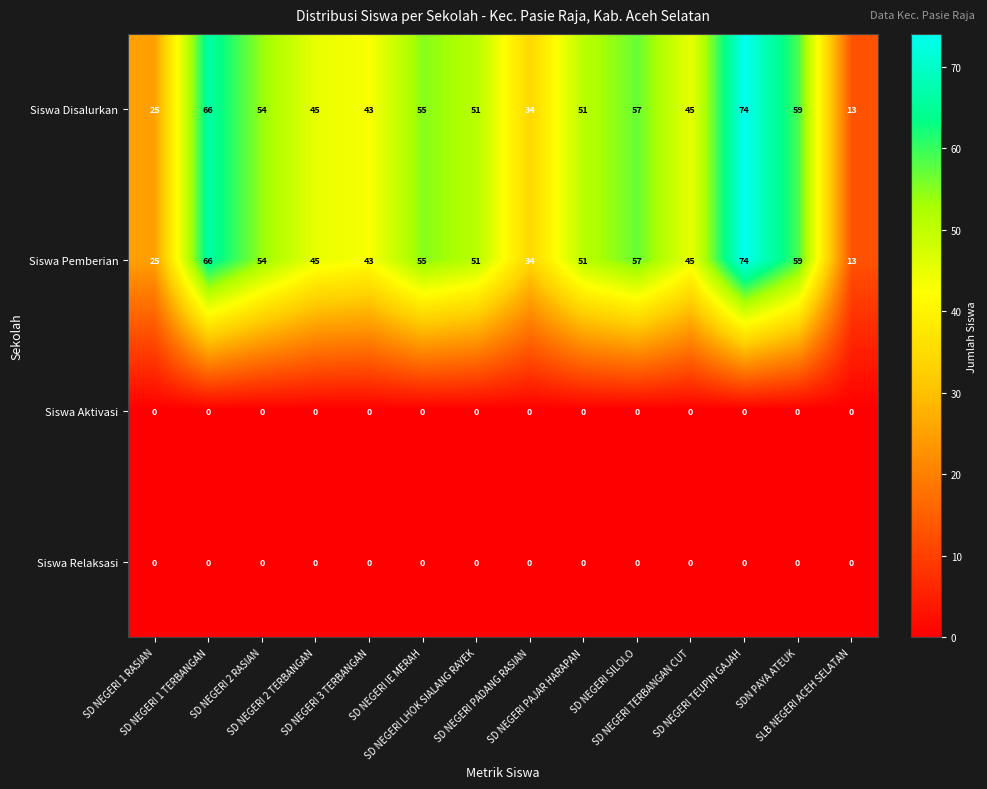

At how many categories does at least one series exceed 30?

12